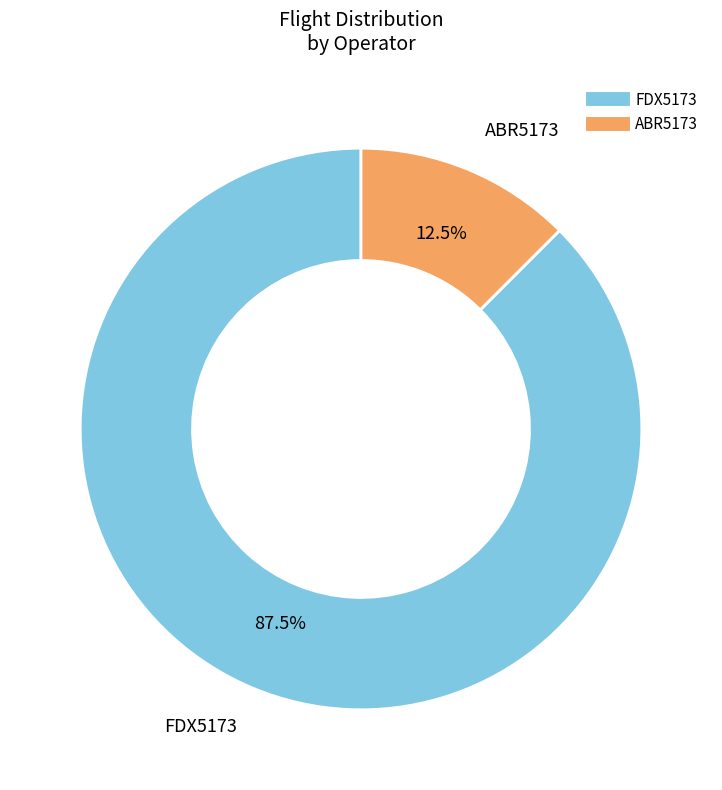

Which has a higher value, ABR5173 or FDX5173?

FDX5173